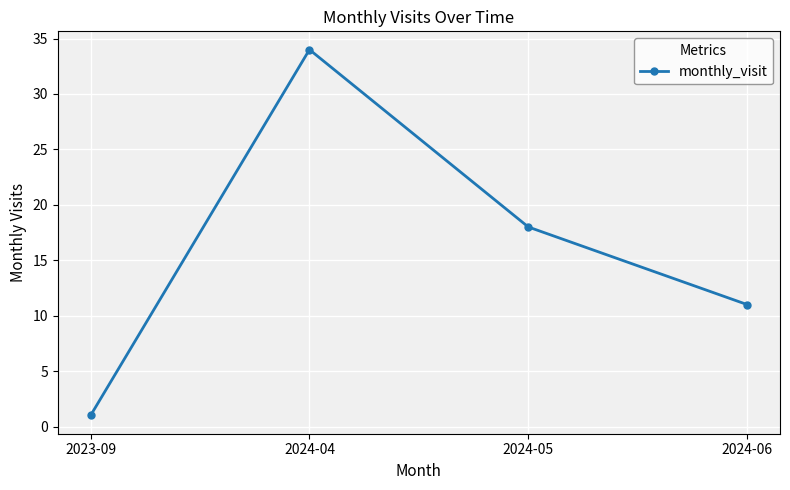

What is the label of the 3rd point from the left?

2024-05